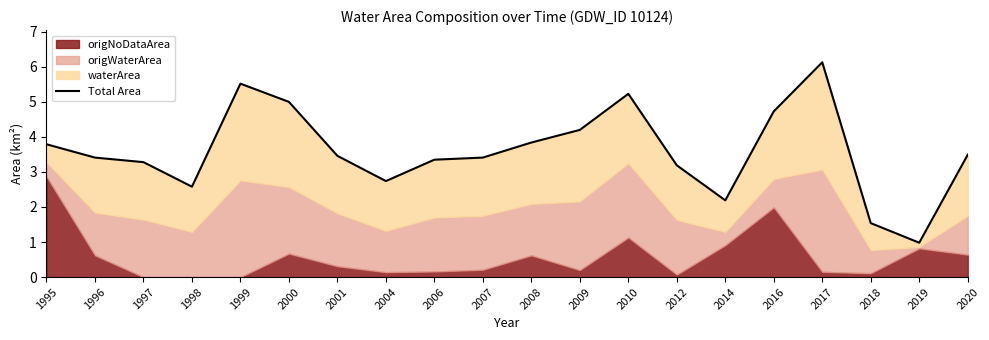

How many interior local peaks (higher than both neighbors) does the data have?

3